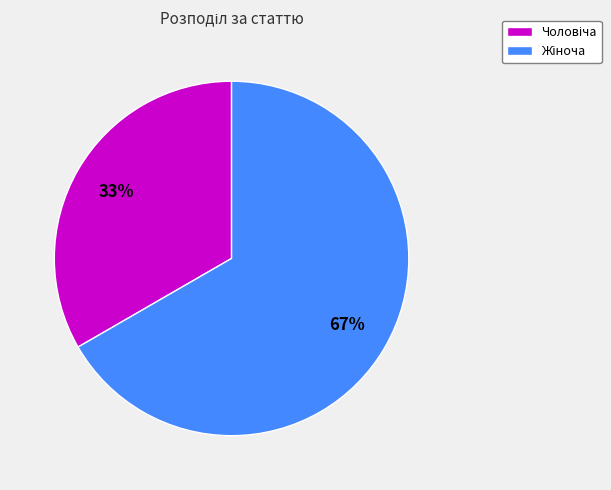

To the nearest percent, what is the average slice percentage?

50%